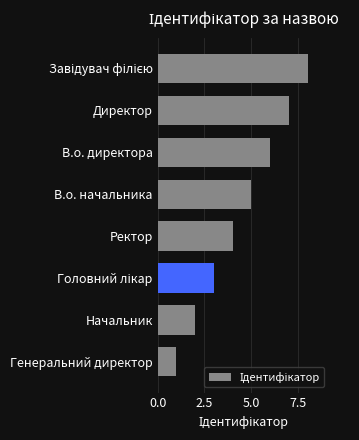

Which has a higher value, В.о. начальника or Ректор?

В.о. начальника